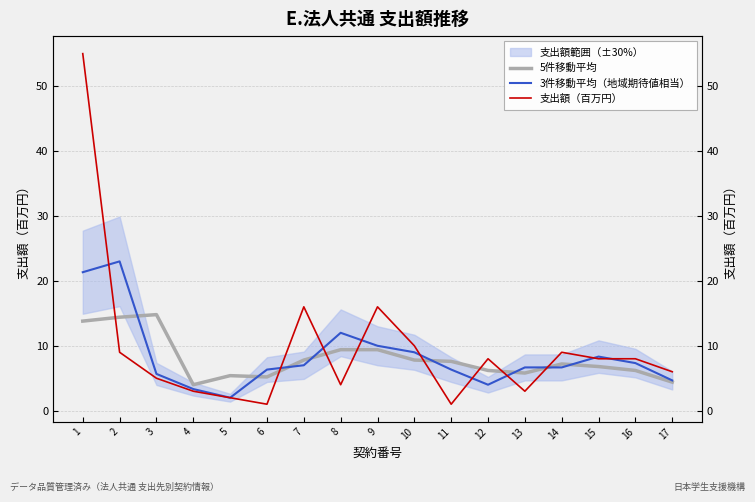

At which label does 支出額（百万円） first exceed 8?

1